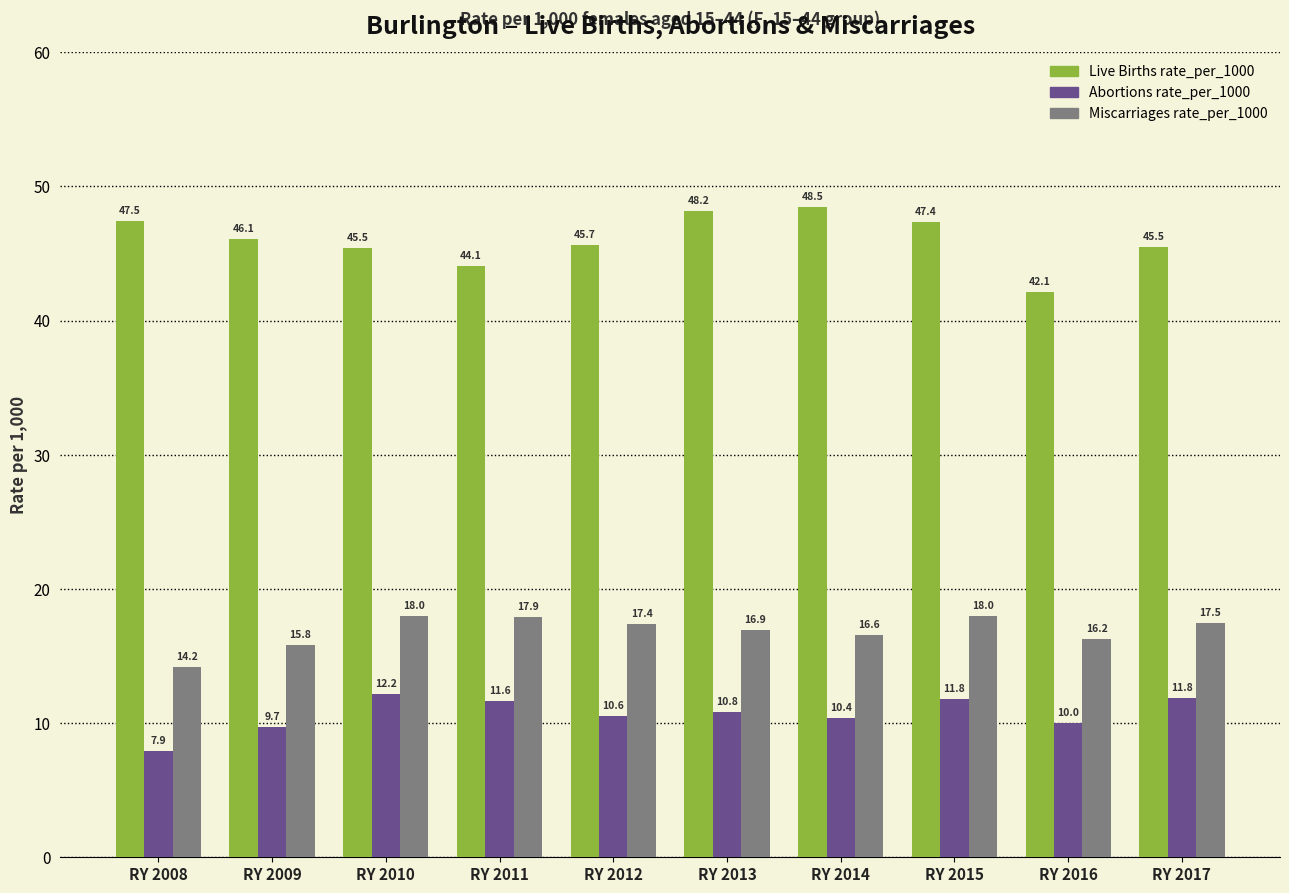

What is the difference between the maximum and minimum values in the Live Births rate_per_1000 series?

6.4